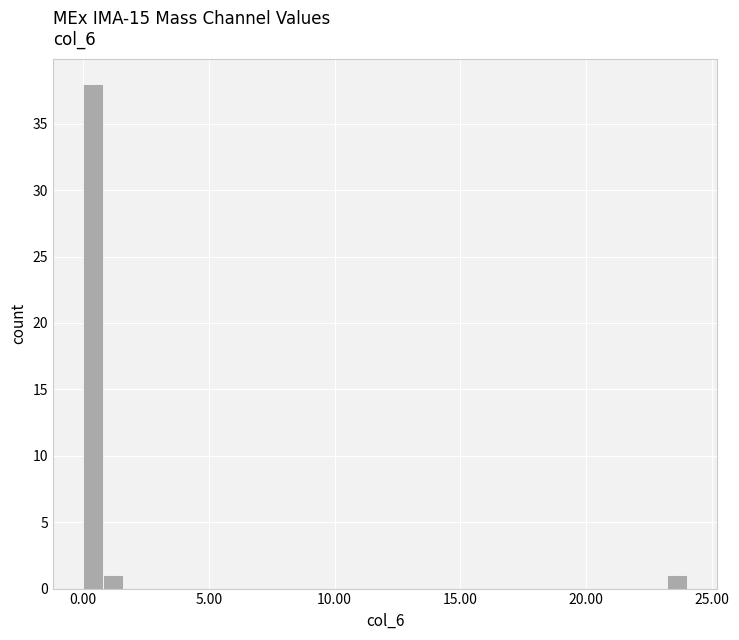

Around what value on the x-axis is the tallest bar? Give the approximate position of its centre, as read against the axis.

0.5